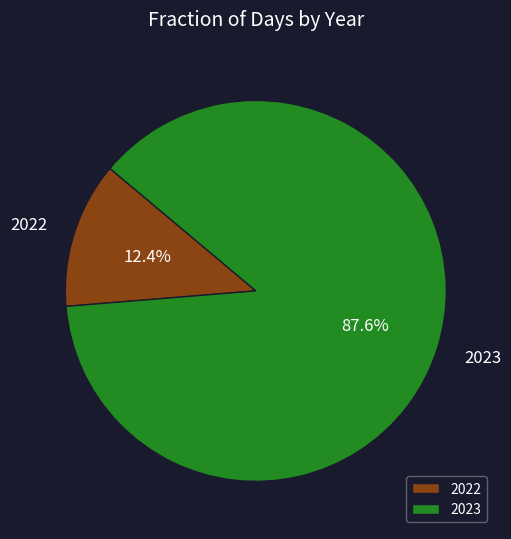

Is it true that 2022 is 4% of the pie?

False